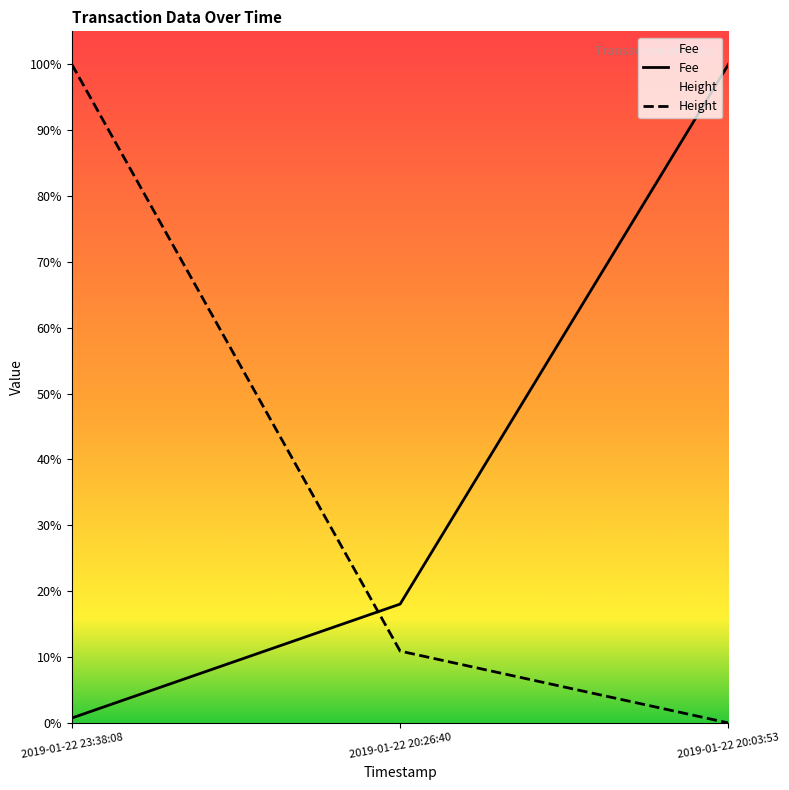

The value of Fee at 2019-01-22 20:03:53 is 0.7. True or false?

False